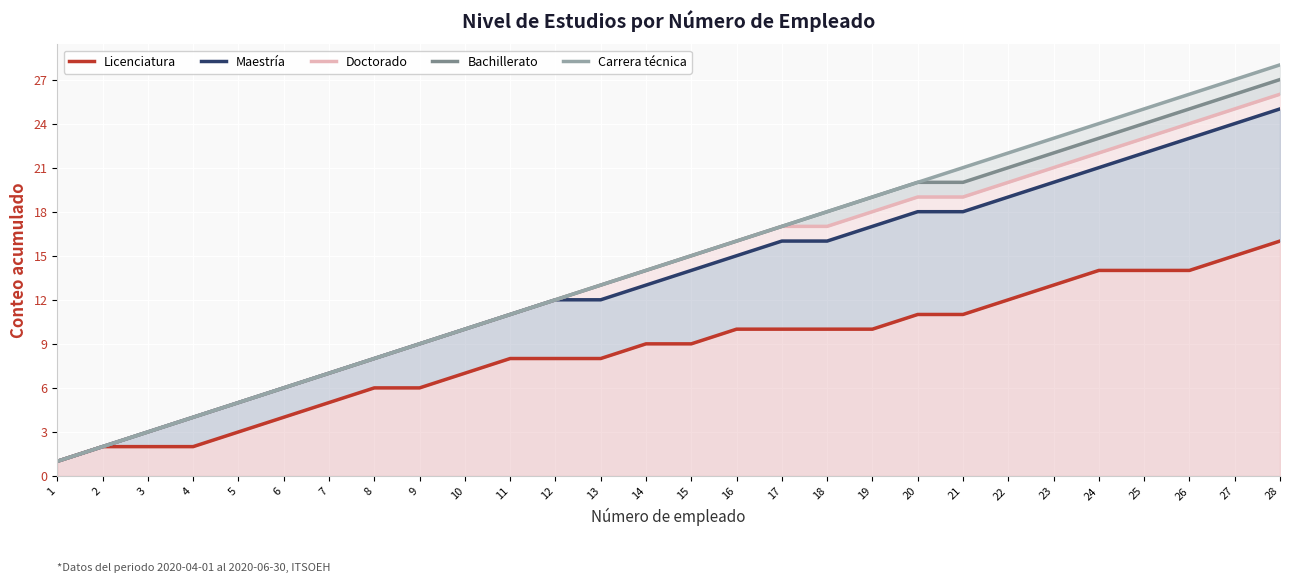

What is the approximate value of Carrera técnica at 25, to the nearest 10?

20